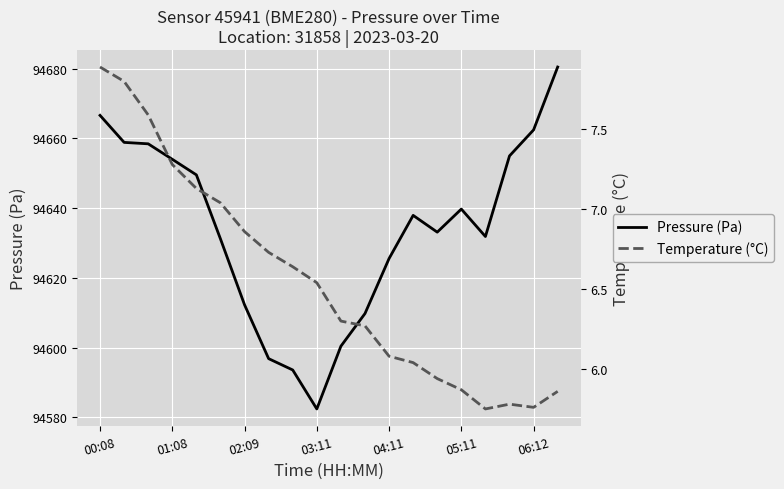

At which category is the sum across all series the highest?

19